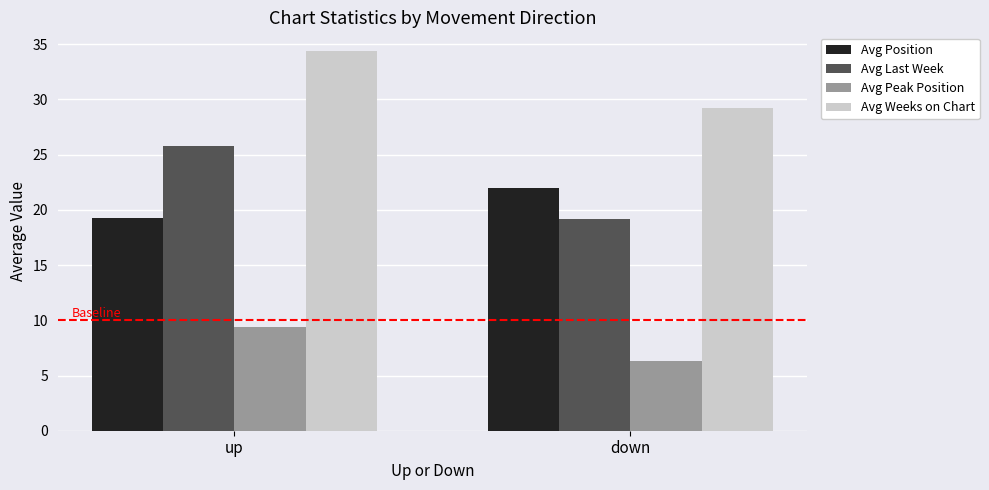

How many values in the Avg Weeks on Chart series are below 34?

1